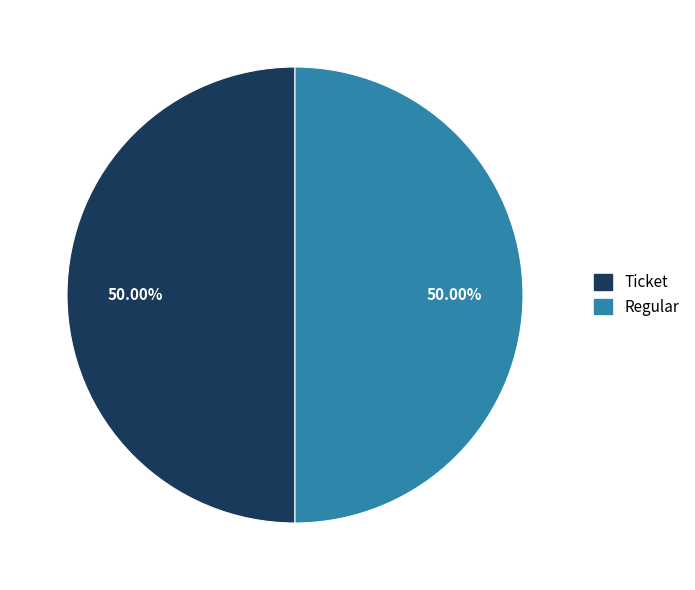

Is the sum of Ticket and Regular greater than half?

Yes